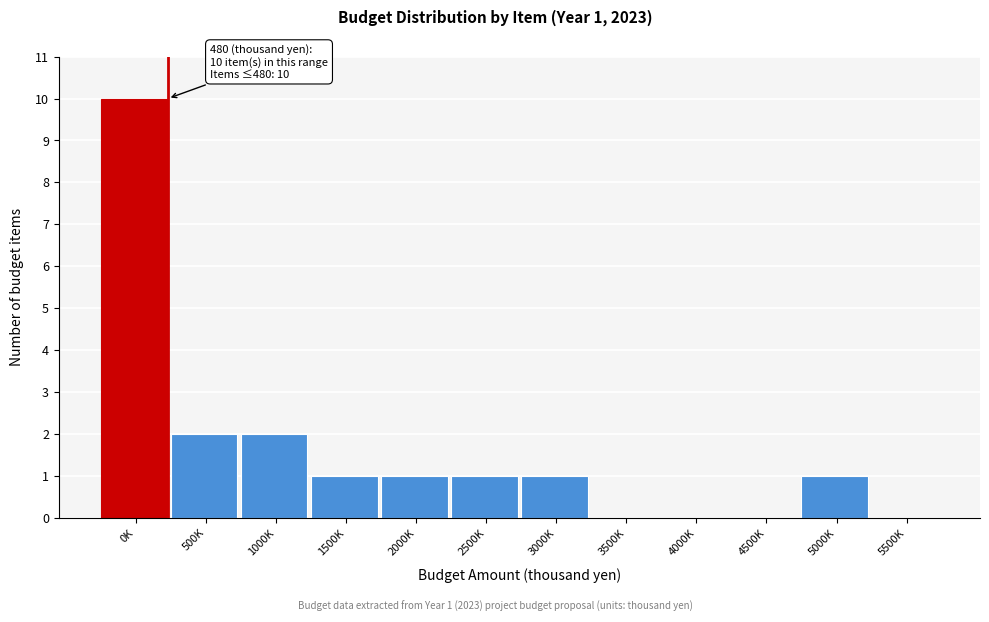

Reading left to right, transcribe all the data shown in this chart.

0K=10	500K=2	1000K=2	1500K=1	2000K=1	2500K=1	3000K=1	3500K=0	4000K=0	4500K=0	5000K=1	5500K=0